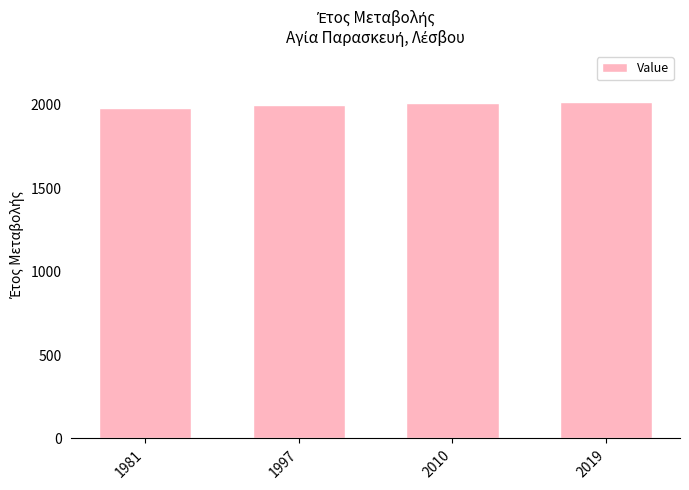

What is the average value?

2002